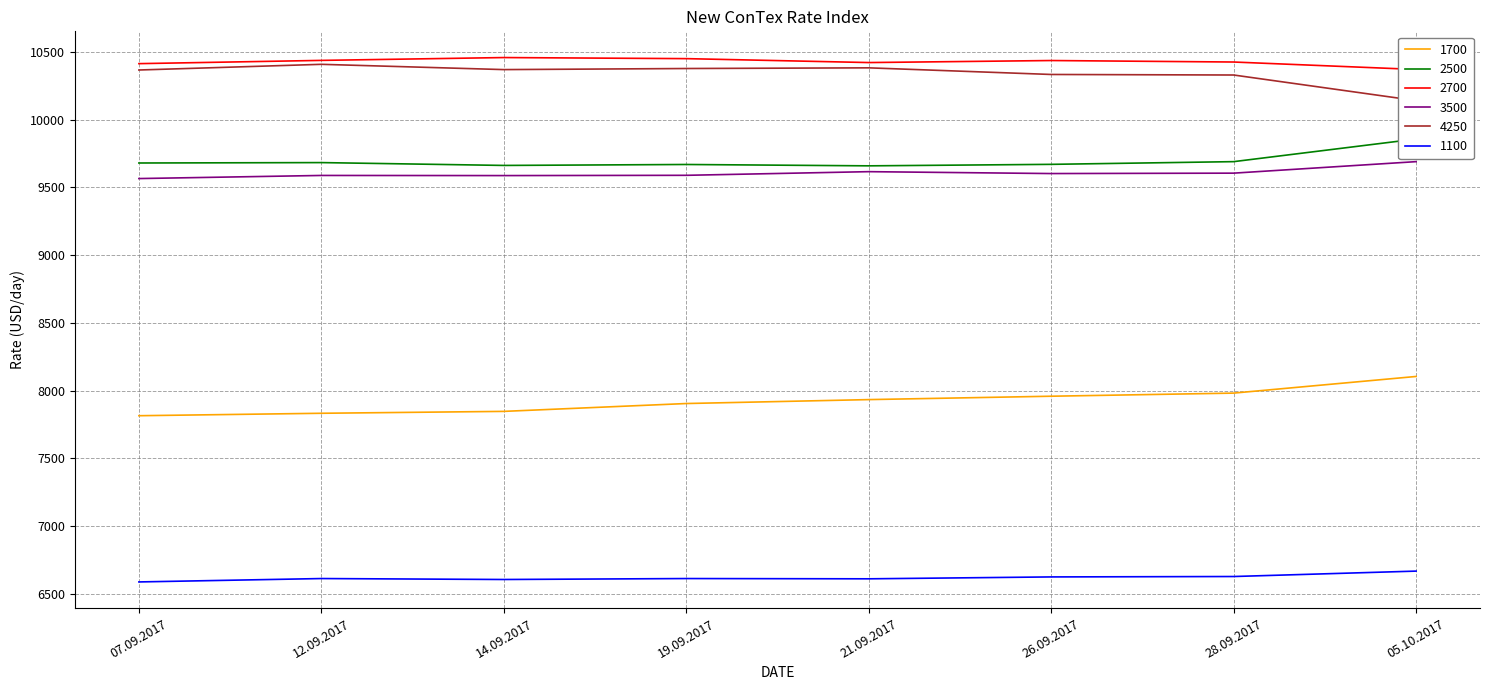

What is the difference between the maximum and minimum values in the 3500 series?

125